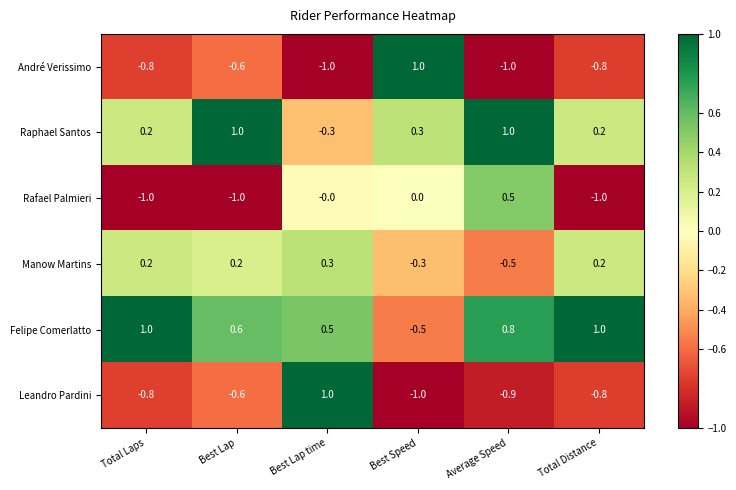

At how many categories does at least one series exceed 0?

6